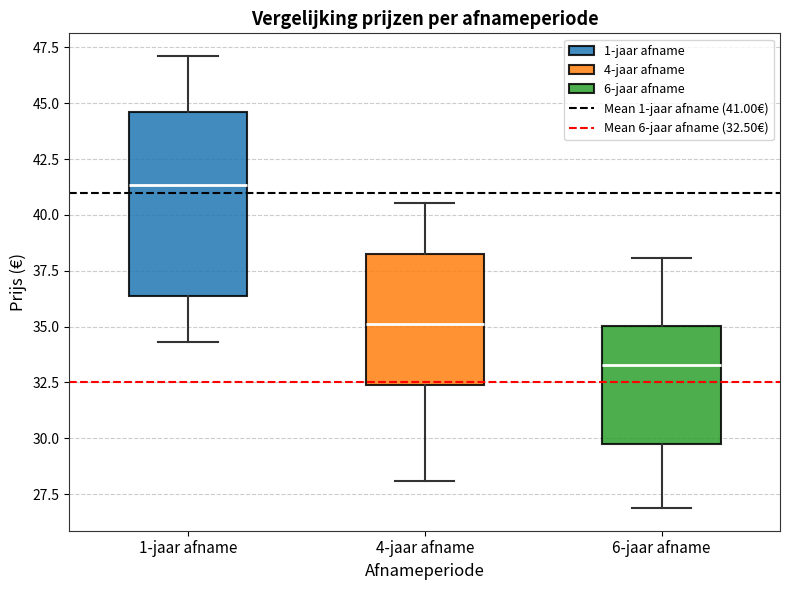

Reading left to right, transcribe this box plot: for each box, give where its median line is, the range the box spans, and where its two whiskers end, as read against the y-axis. The values are not printed on the chart, so give them approximately, as read against the axis.

1-jaar afname: median 41.5, box 36.5 to 44.5, whiskers 34.5 to 47.0
4-jaar afname: median 35.0, box 32.5 to 38.0, whiskers 28.0 to 40.5
6-jaar afname: median 33.5, box 29.5 to 35.0, whiskers 27.0 to 38.0